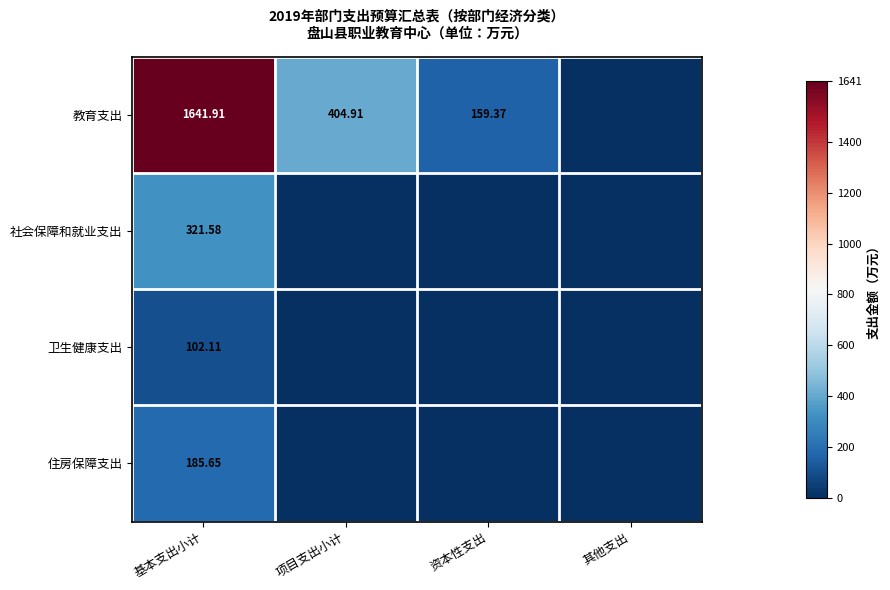

At which label is 卫生健康支出 closest to 51?

项目支出小计